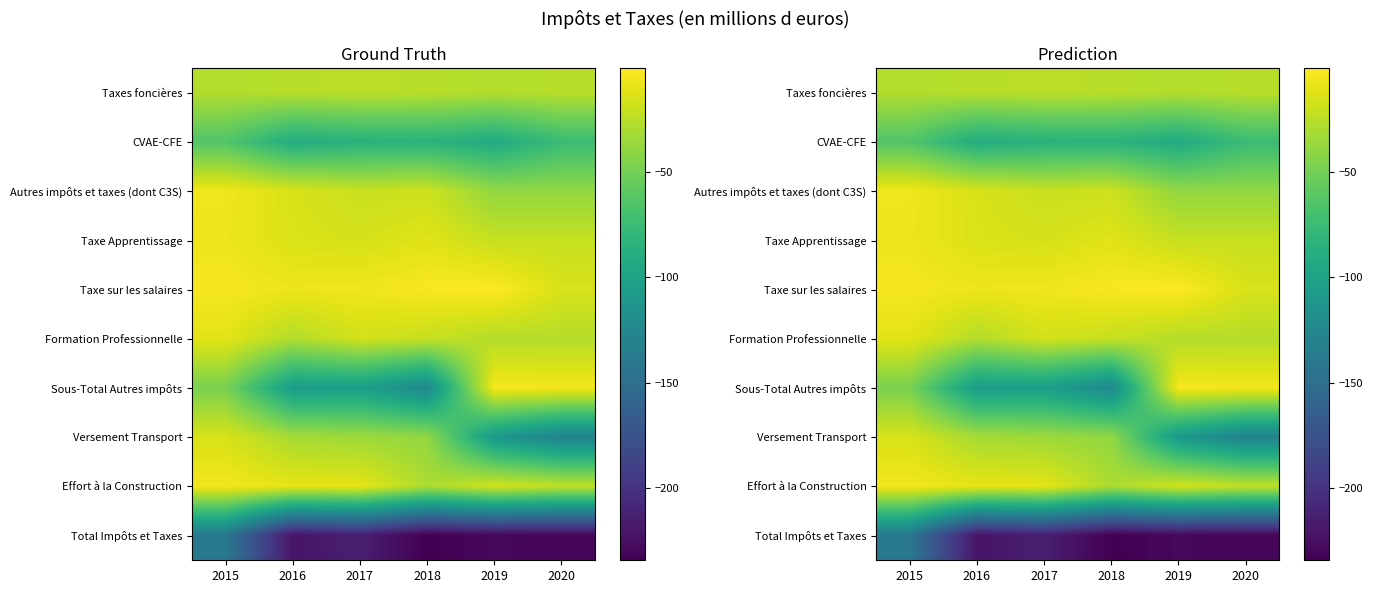

What is the spread (max minus min) of values at 2015?

136